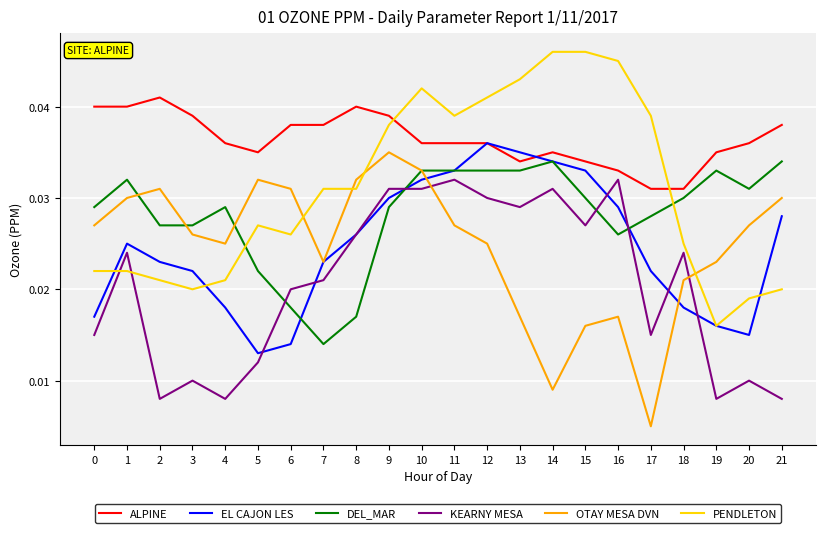

True or false: ALPINE has a value of 0.1 at 7.

False